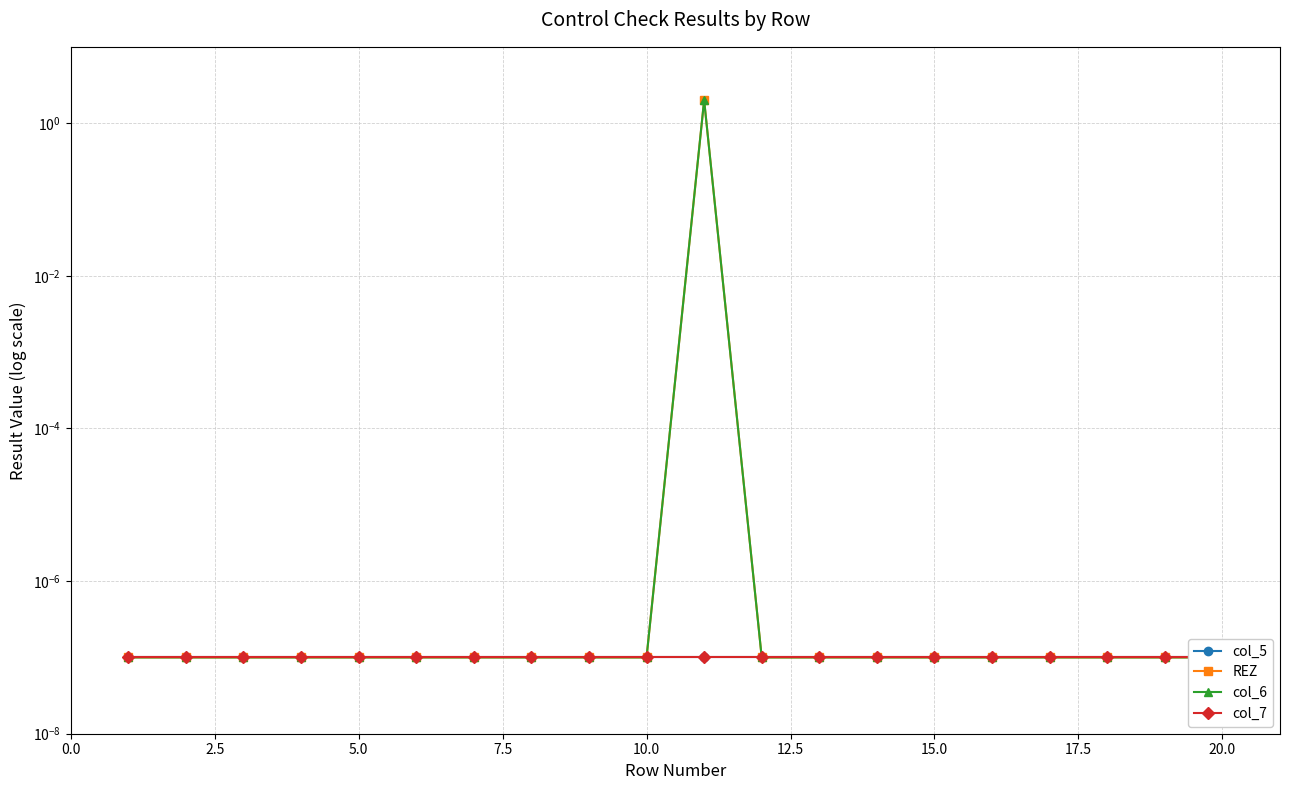

How many data points does each series have?

20